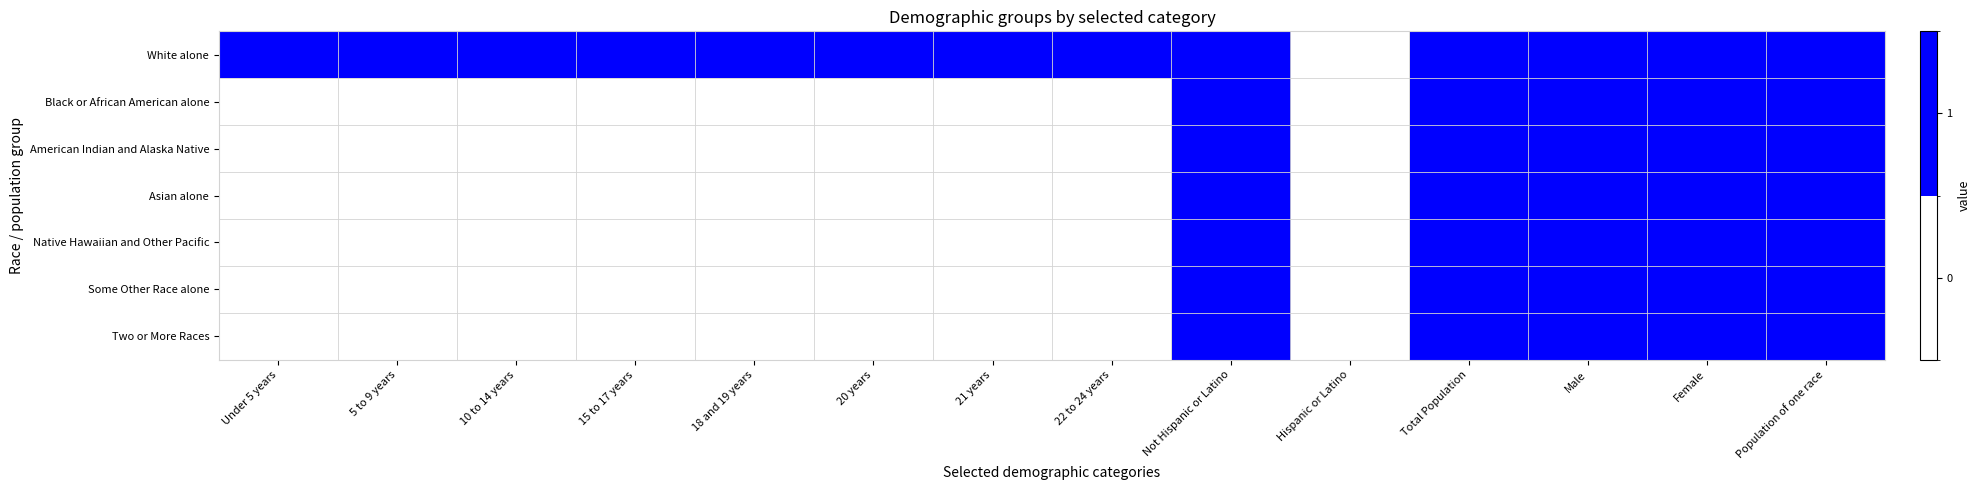

Rank the series by their maximum value, from lowest to highest.

White alone, Black or African American alone, American Indian and Alaska Native, Asian alone, Native Hawaiian and Other Pacific, Some Other Race alone, Two or More Races